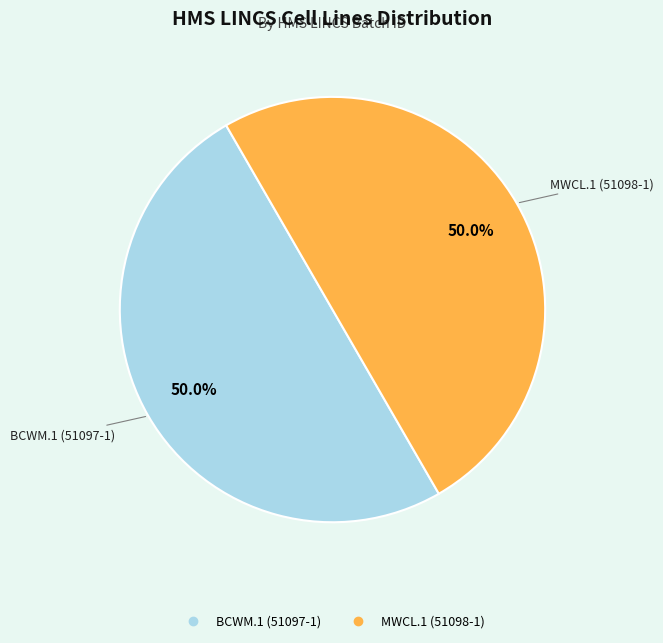

Is it true that MWCL.1 (51098-1) is 39% of the pie?

False